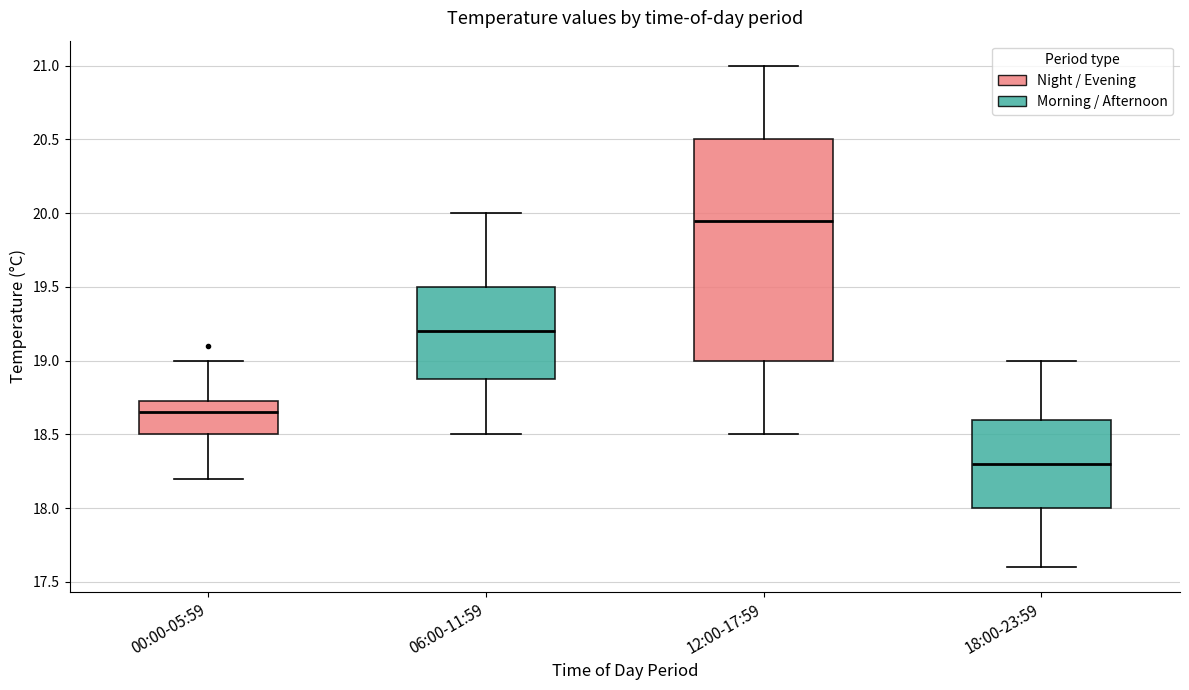

Where is the upper edge of the box for 06:00-11:59 on the y-axis? The values are not printed on the chart, so give them approximately, as read against the axis.

19.50